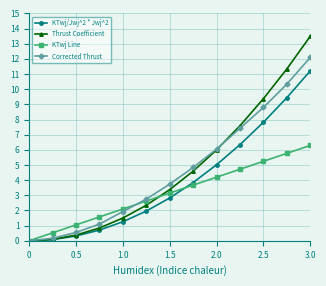

What is the value of the KTwj Line point at the 5th from the left?

2.1